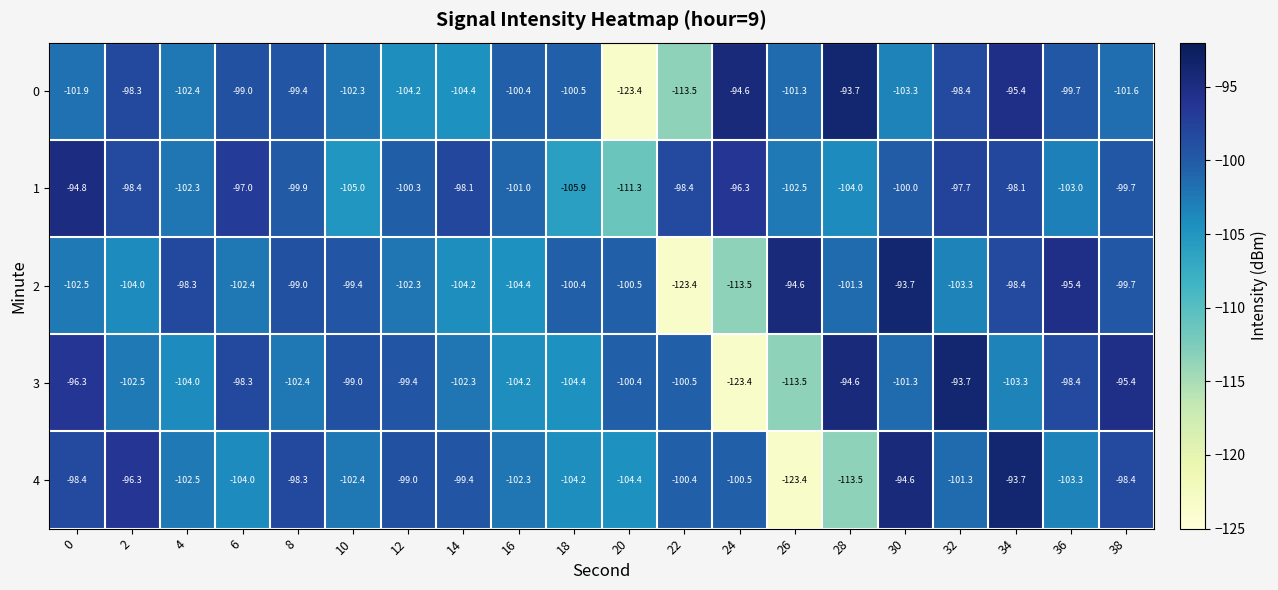

What is the difference between the maximum and second lowest values in the 0 series?

19.8